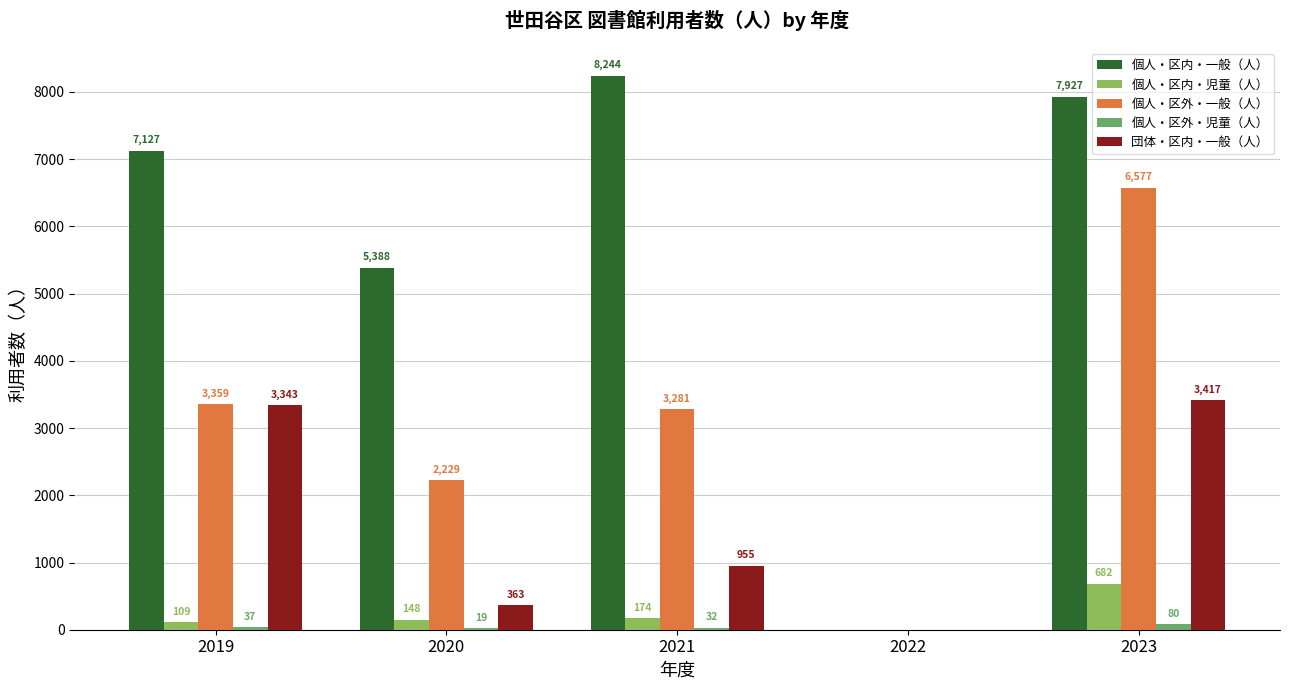

Is it true that 個人・区内・児童（人） equals 0 at 2022?

True